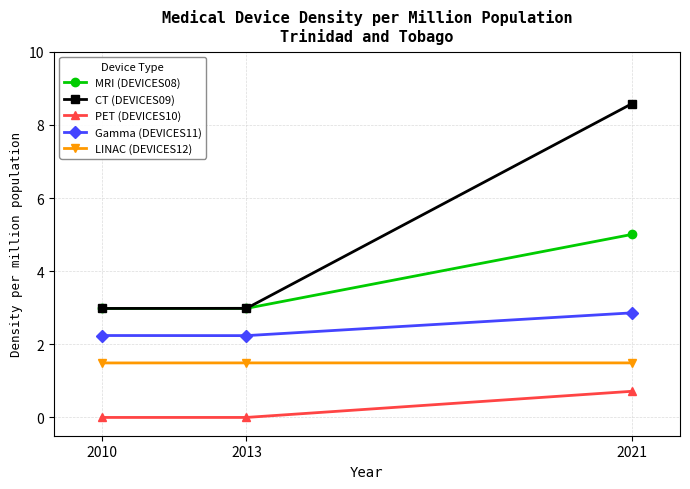

Reading left to right, list all the values displayed in this chart.

MRI (DEVICES08): 2010=3.0	2013=3.0	2021=5.0
CT (DEVICES09): 2010=3.0	2013=3.0	2021=8.6
PET (DEVICES10): 2010=0.0	2013=0.0	2021=0.7
Gamma (DEVICES11): 2010=2.2	2013=2.2	2021=2.9
LINAC (DEVICES12): 2010=1.5	2013=1.5	2021=1.5